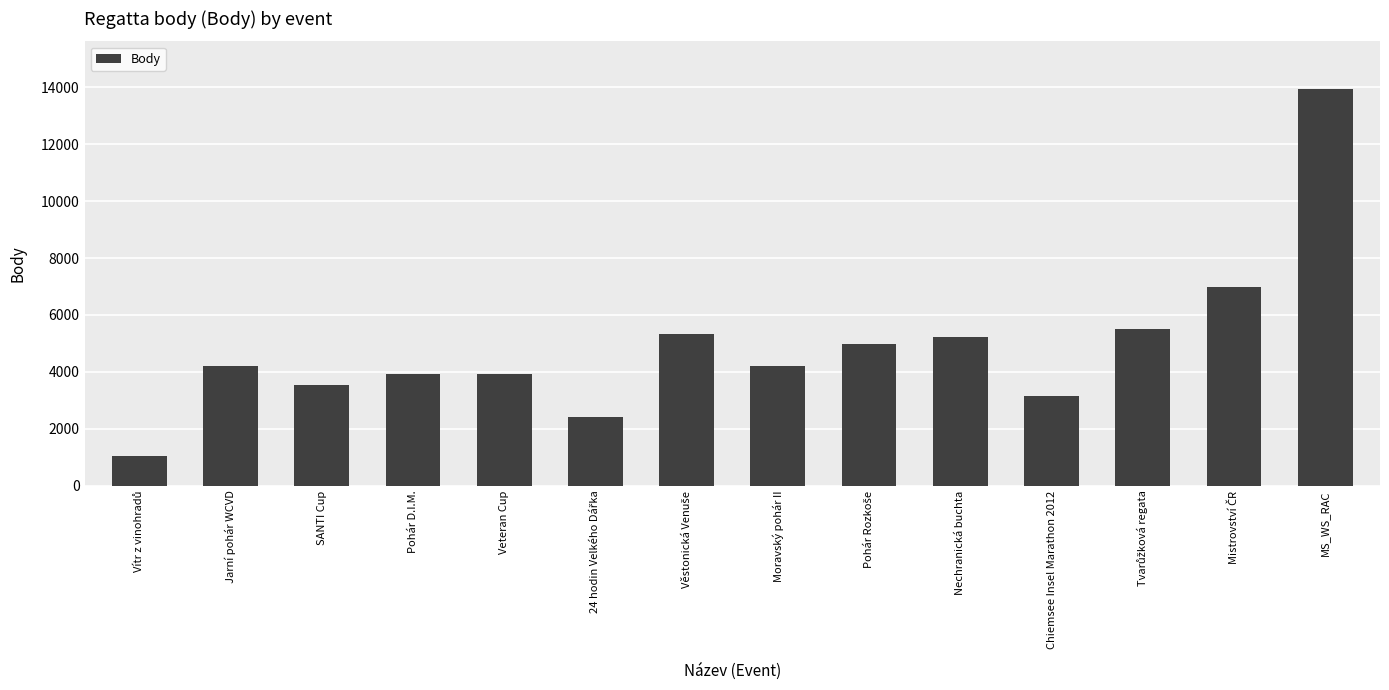

What is the greatest value displayed?

13940